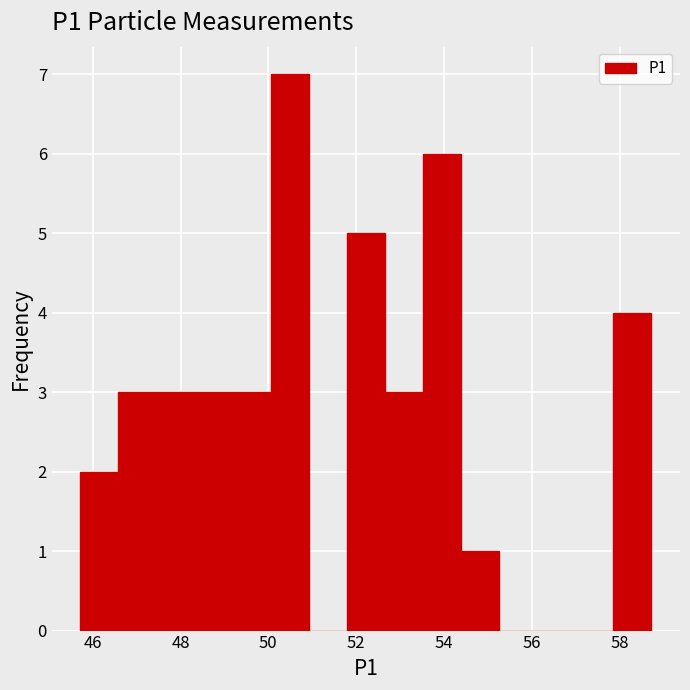

Which range on the x-axis has the tallest bar?

50.0 to 51.0